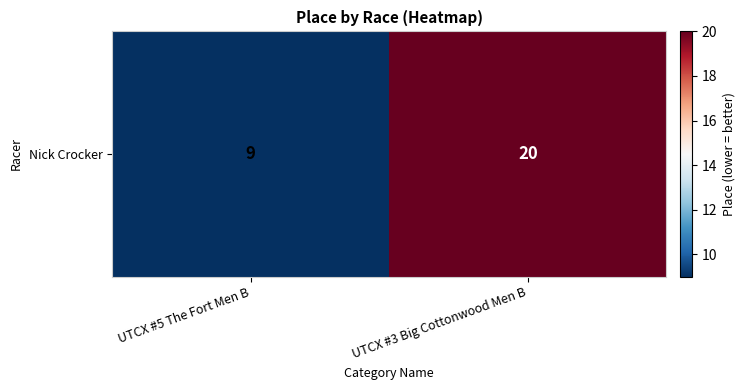

What is the change in value from UTCX #5 The Fort Men B to UTCX #3 Big Cottonwood Men B?

+11